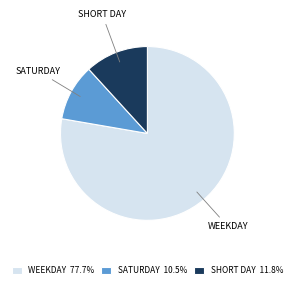

Is there any slice that represents more than half of the pie?

Yes